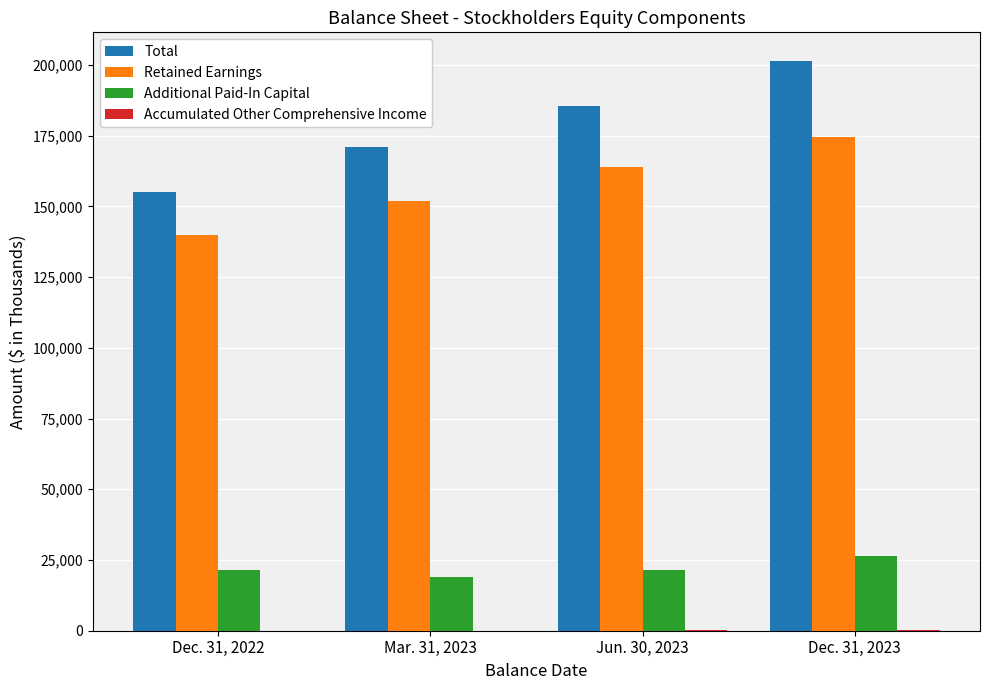

How many Total values are between 170900 and 201481?

3